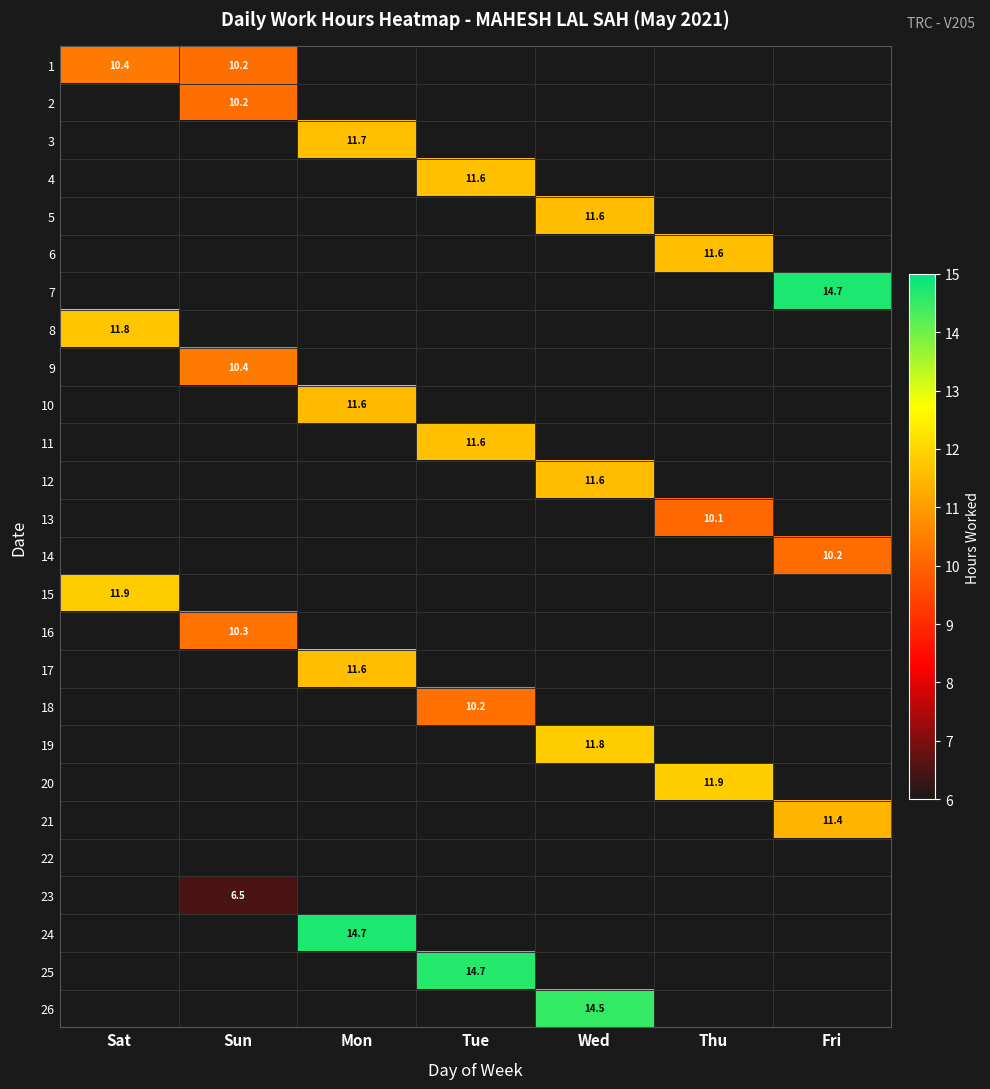

Which series has the largest range (max minus min)?

1